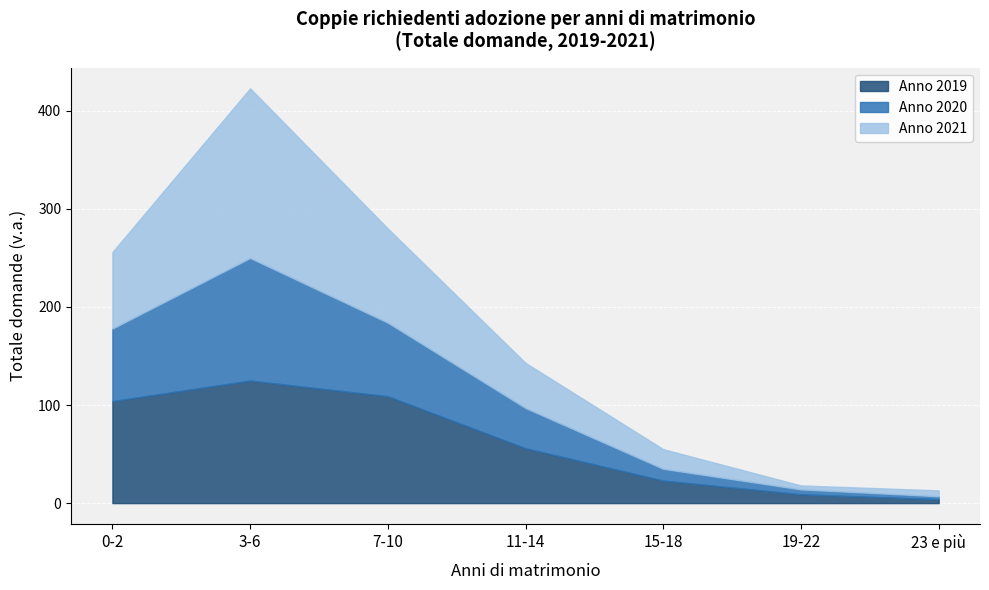

True or false: Anno 2021 and Anno 2019 intersect in this chart.

True